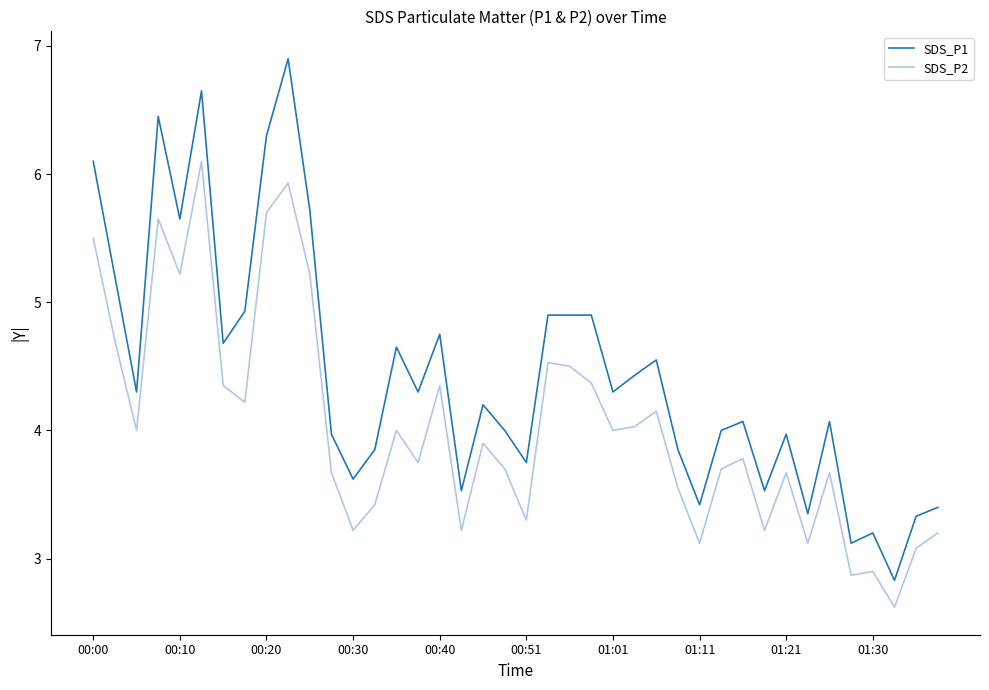

Which series has the largest total across all categories?

SDS_P1